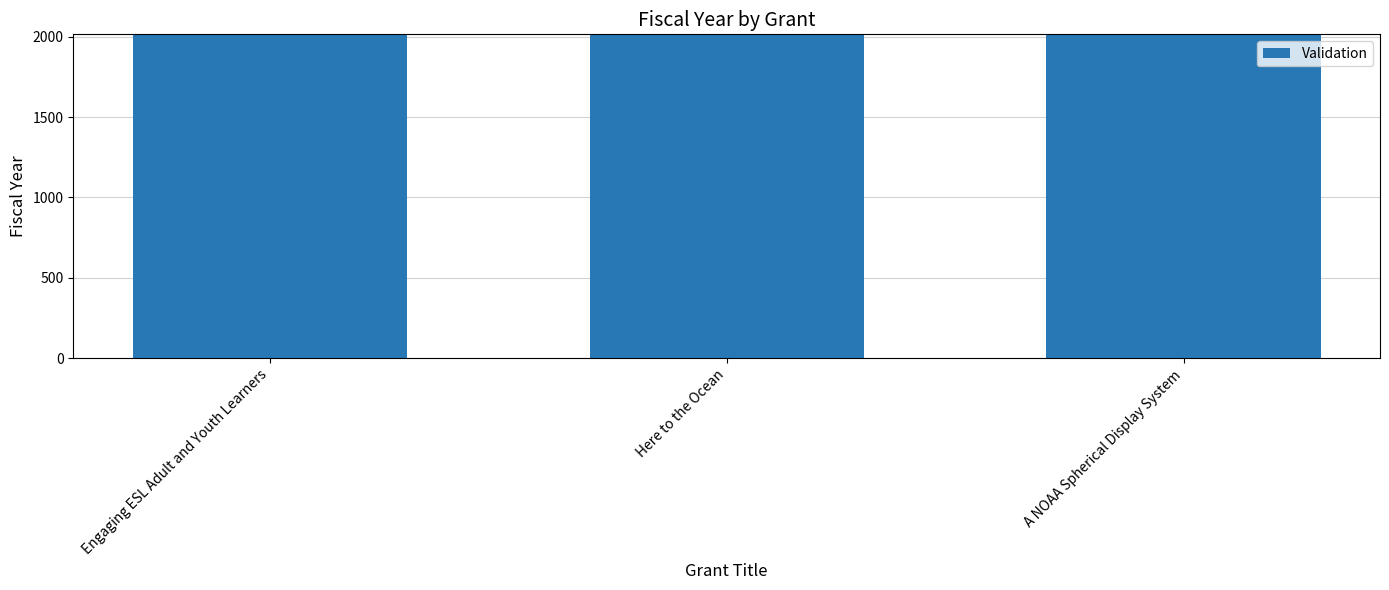

What is the label of the 1st bar from the left?

Engaging ESL Adult and Youth Learners